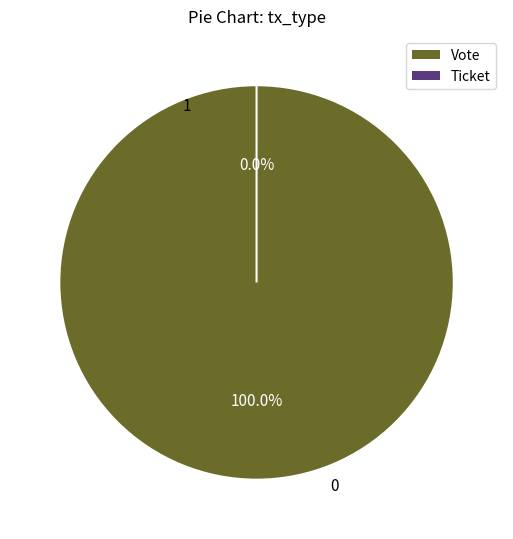

Is it true that Ticket is 0% of the pie?

True